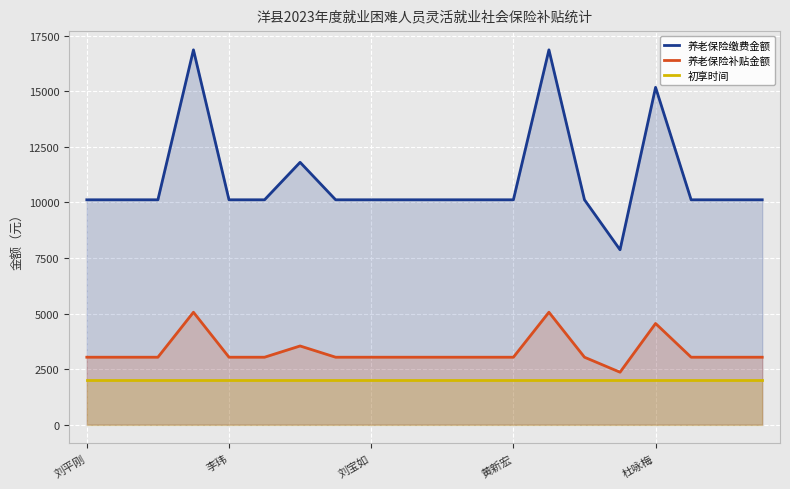

True or false: 养老保险补贴金额 has a value of 5028.6 at 5.

False